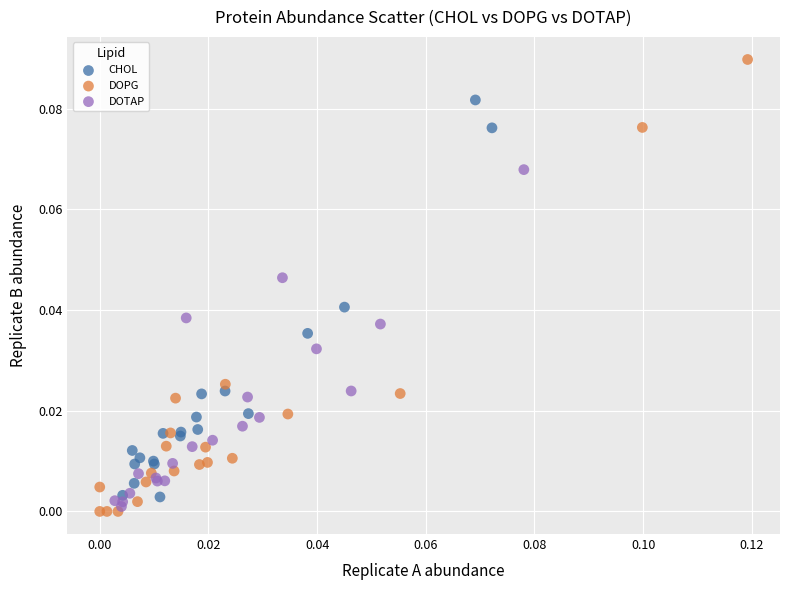

What are all the series names shown in the legend?

CHOL, DOPG, DOTAP